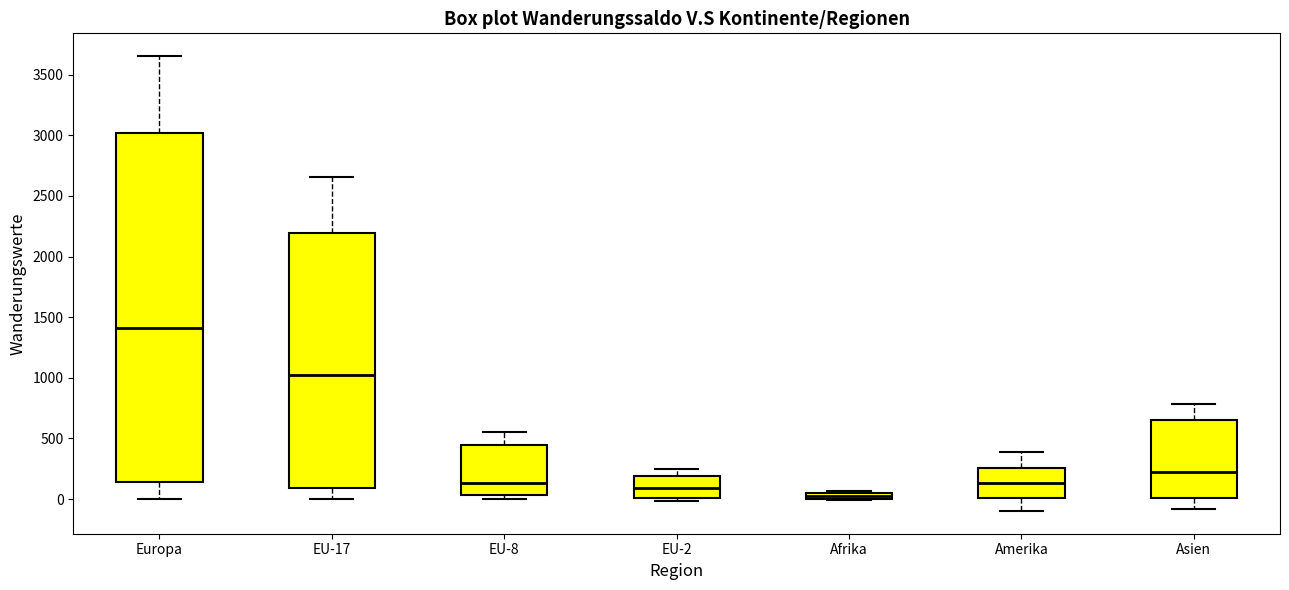

Where does the median line of the box for EU-17 sit on the y-axis? The values are not printed on the chart, so give them approximately, as read against the axis.

1000